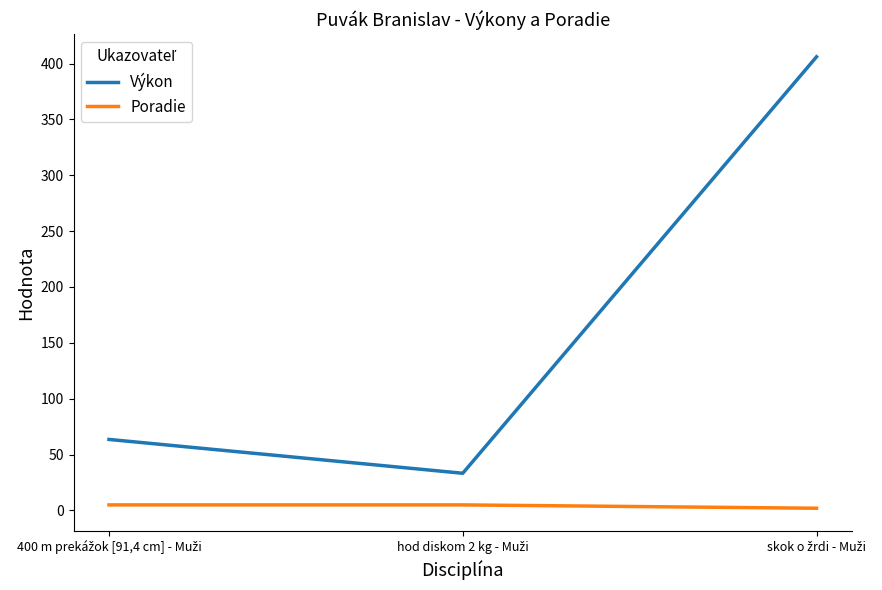

How many distinct data groups are displayed?

2